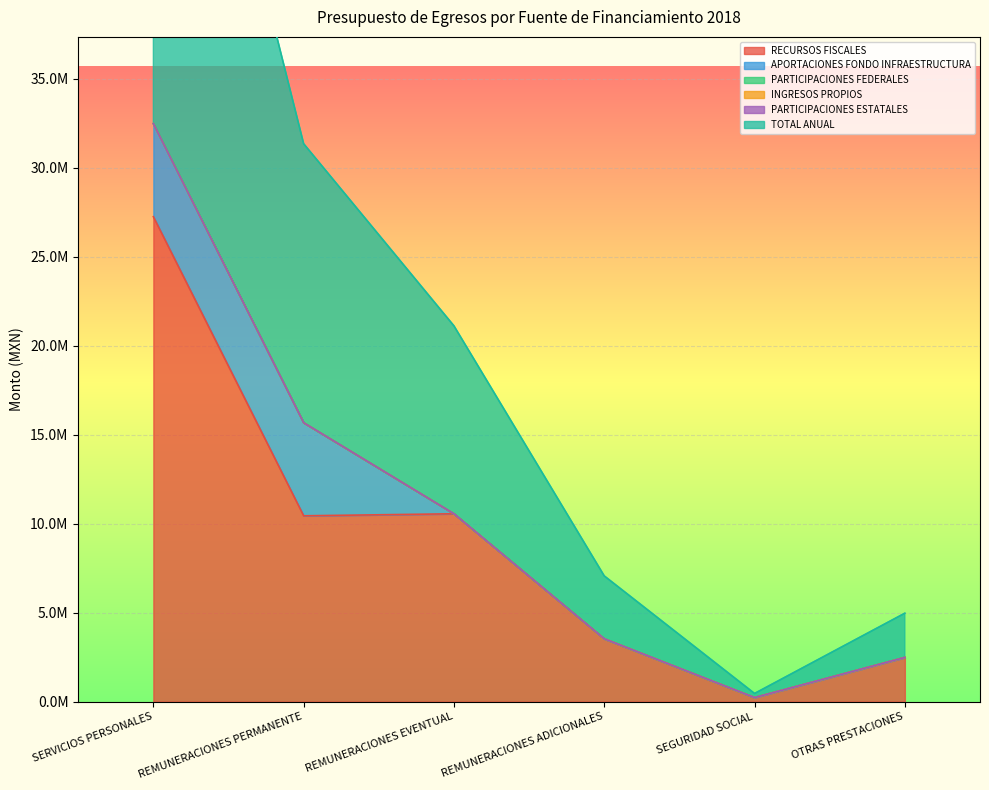

What position from the left is REMUNERACIONES ADICIONALES?

4